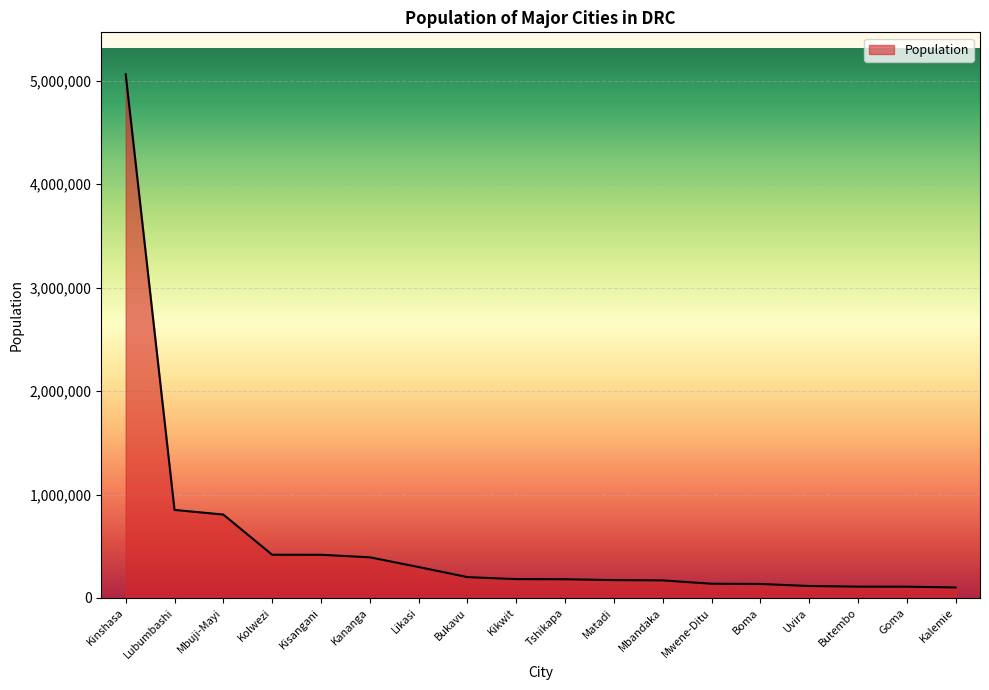

Is it true that the value at Kananga is 393030?

True